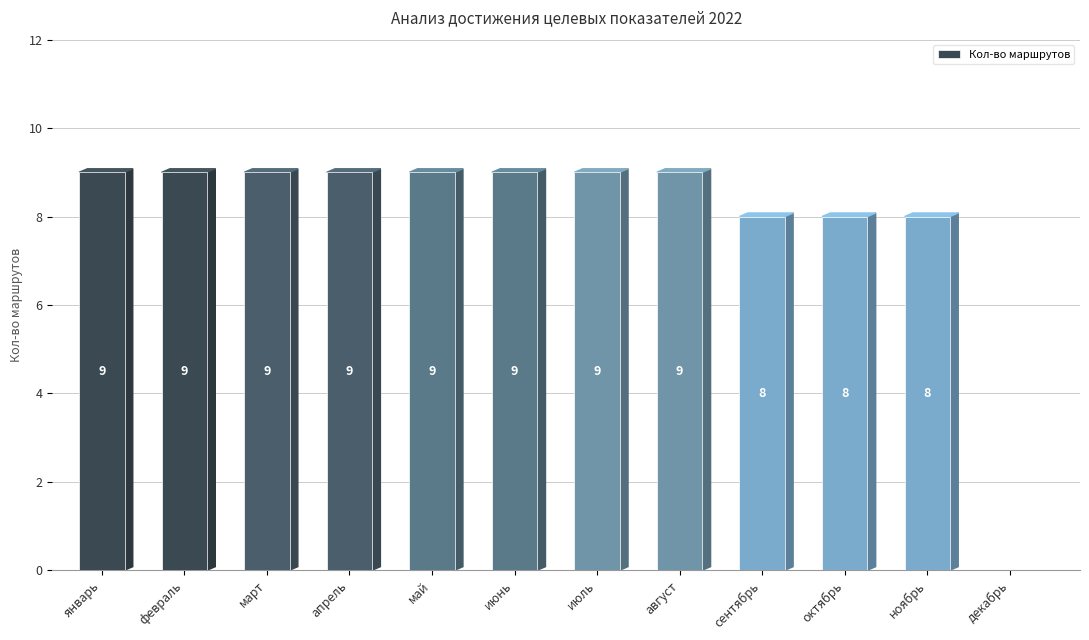

What is the greatest value displayed?

9